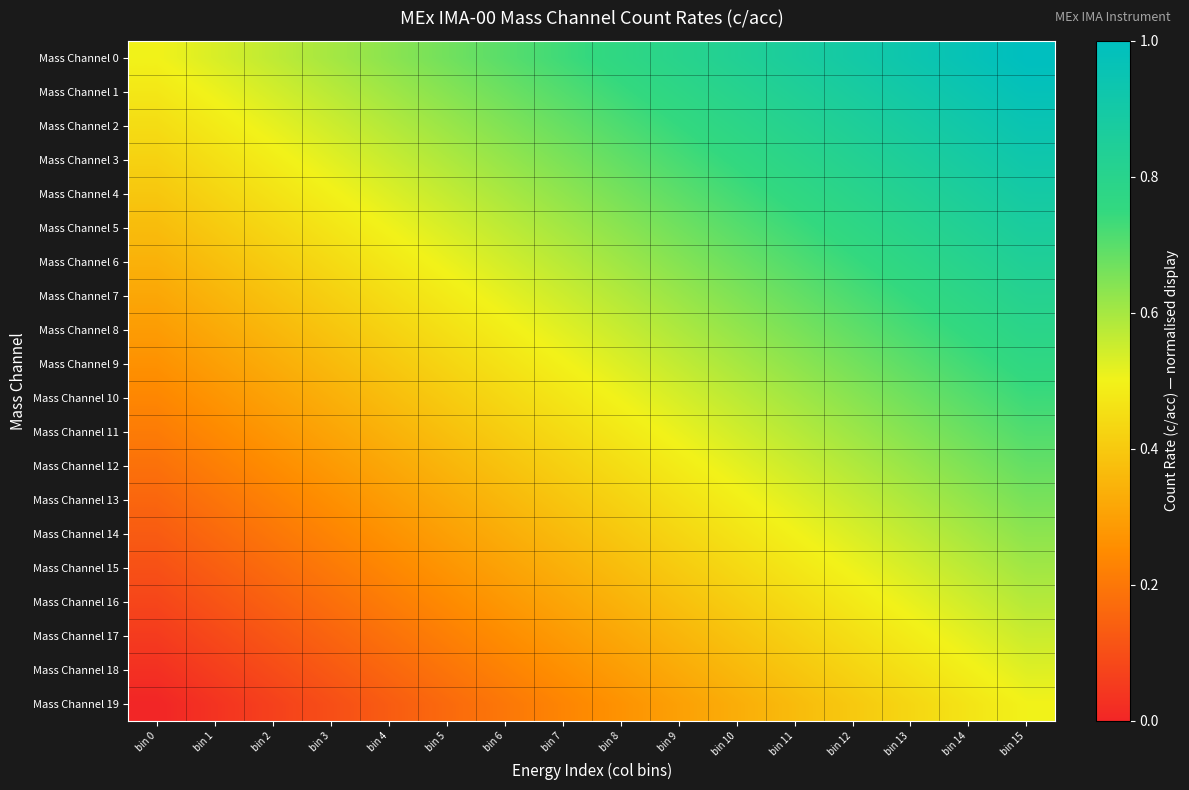

At which category is the sum across all series the highest?

bin 15